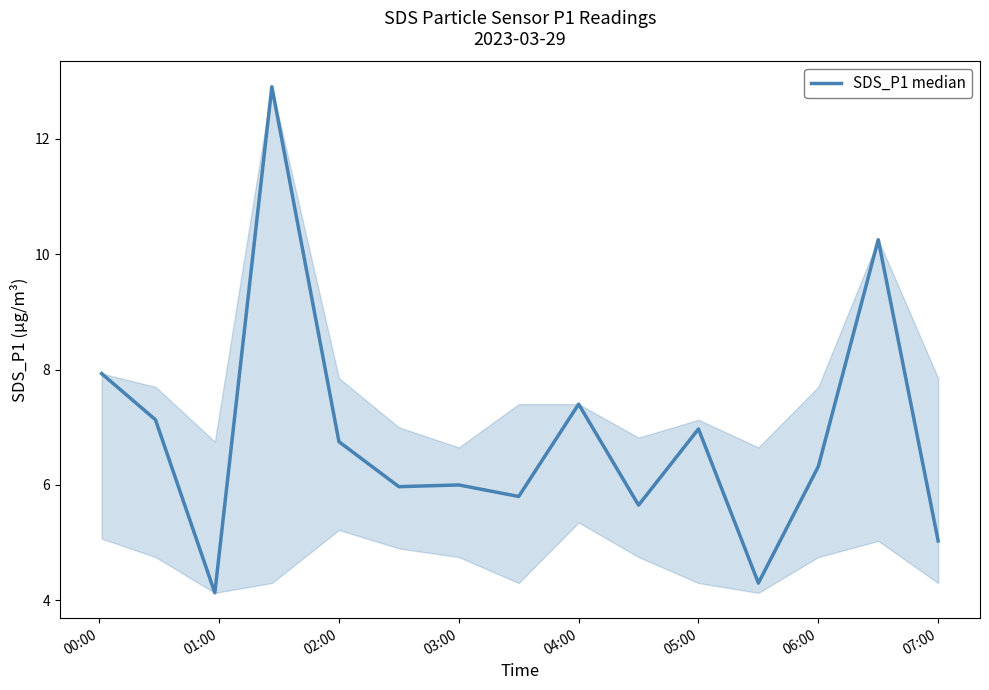

What is the maximum value shown in the chart?

12.9